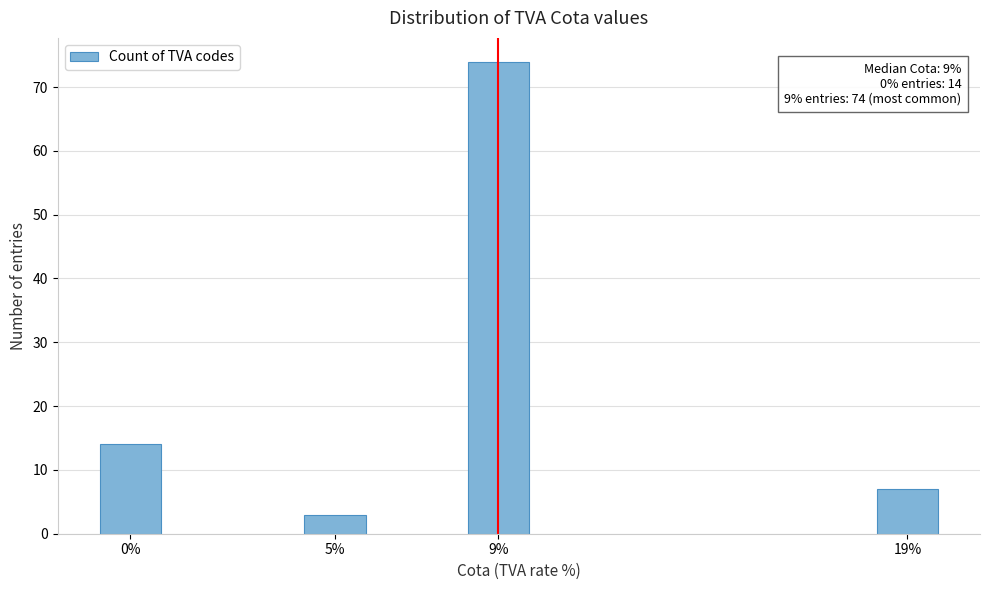

Reading right to left, what are all the values shown in this chart?

7	74	3	14